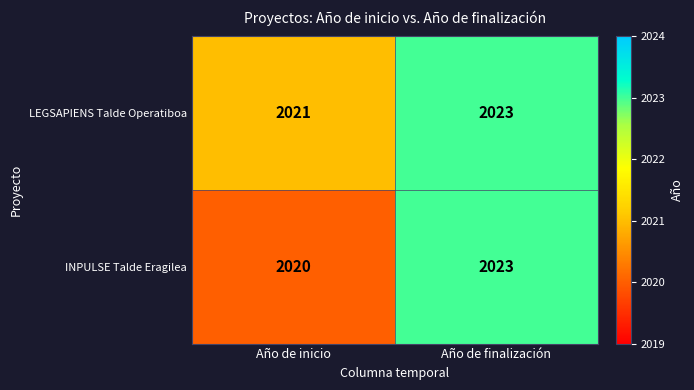

What is the spread (max minus min) of values at Año de inicio?

1